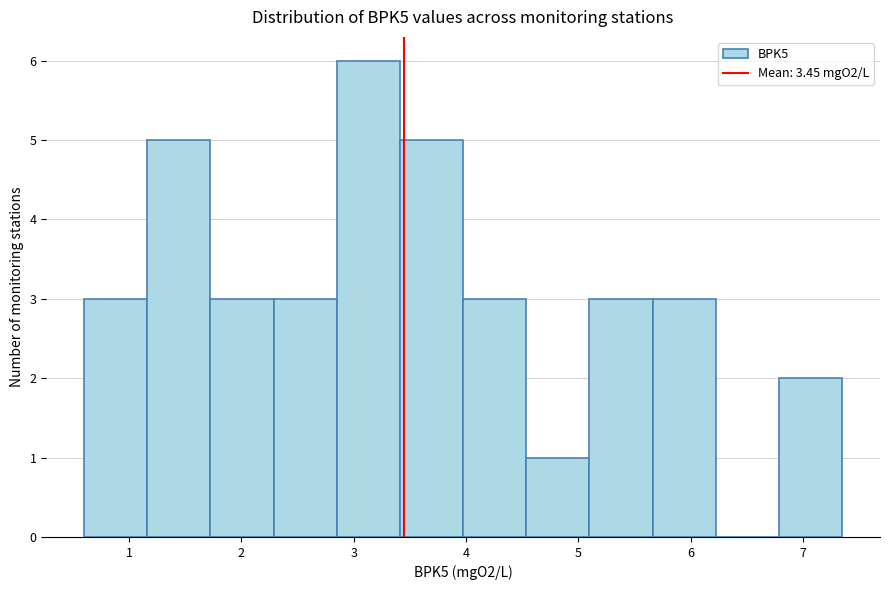

How tall is the bar that spans 5.7 to 6.2 on the x-axis? Neither the bar edges nor the heights are printed on the chart, so give them approximately, as read against the axes.

3